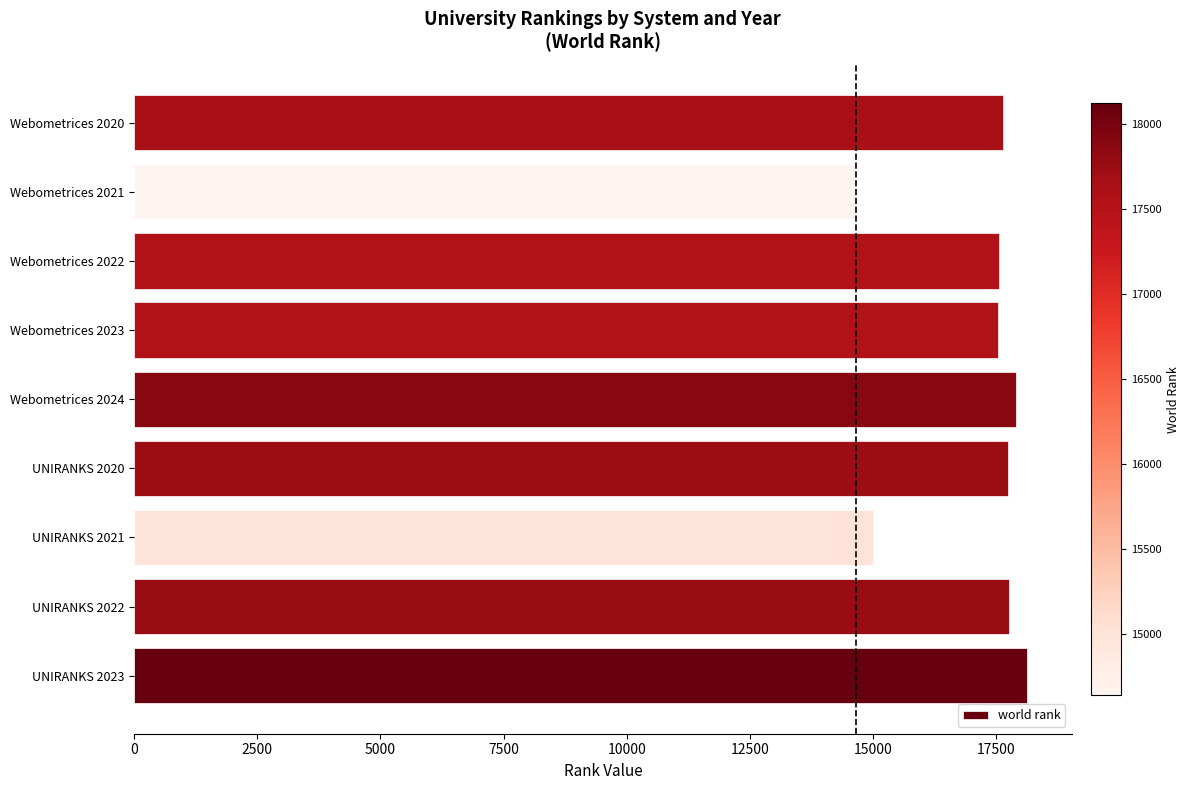

Read the value at Webometrices 2020, to the nearest 100.

17600